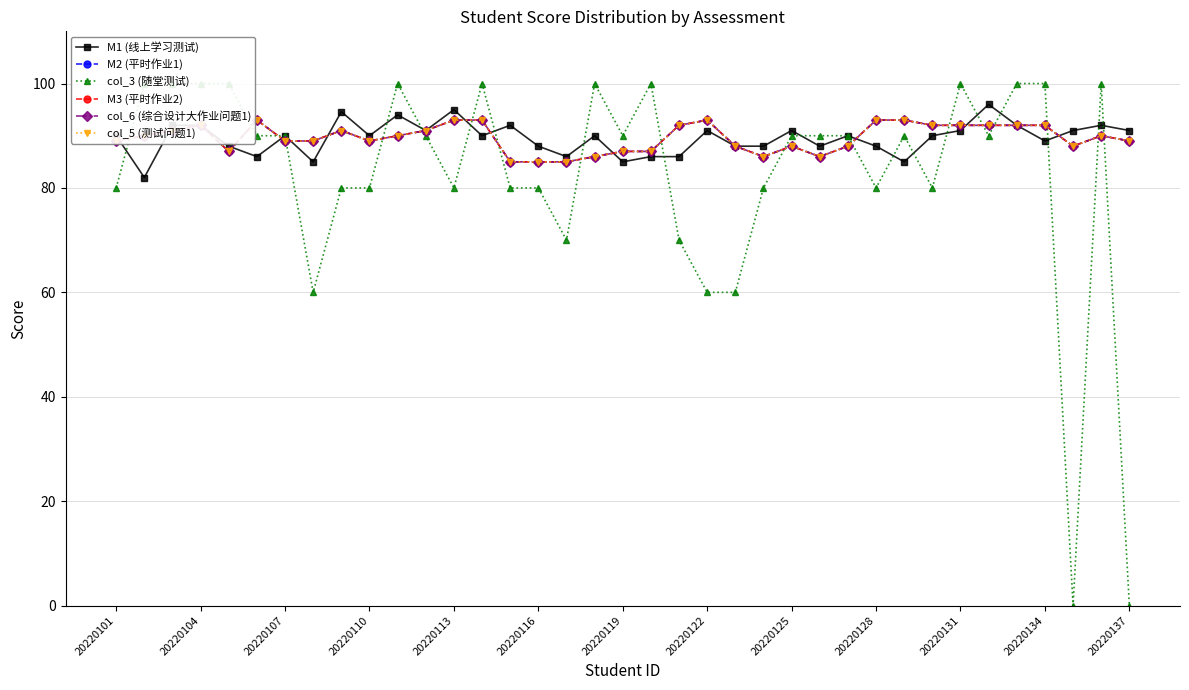

At 32, list the series in order from largest to smallest.

col_3 (随堂测试), M1 (线上学习测试), M2 (平时作业1), M3 (平时作业2), col_6 (综合设计大作业问题1), col_5 (测试问题1)